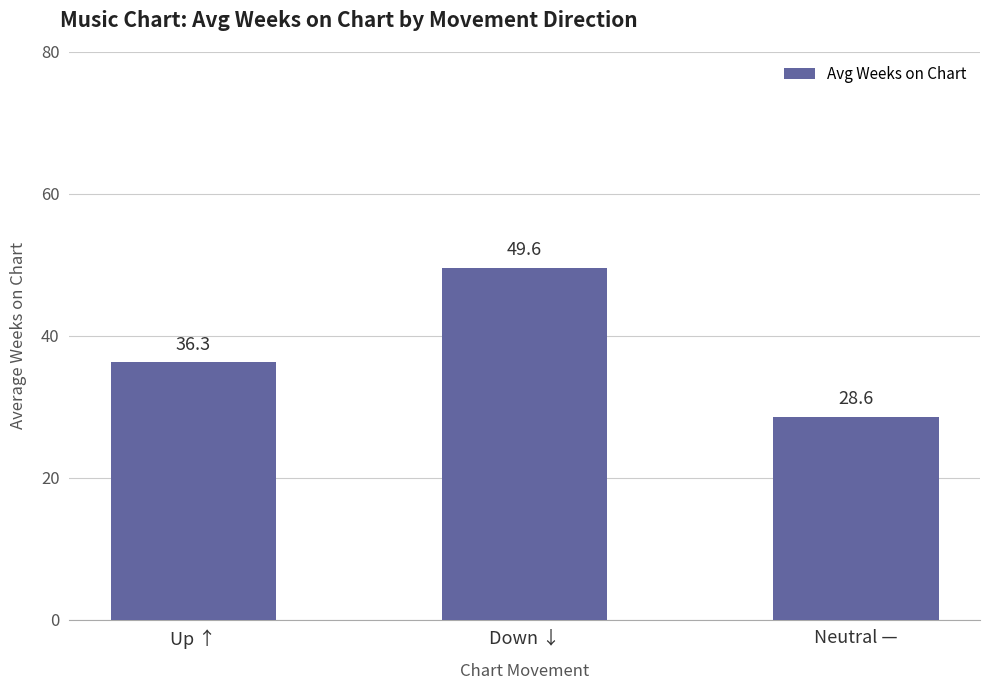

Which label corresponds to the smallest value in the chart?

Neutral —